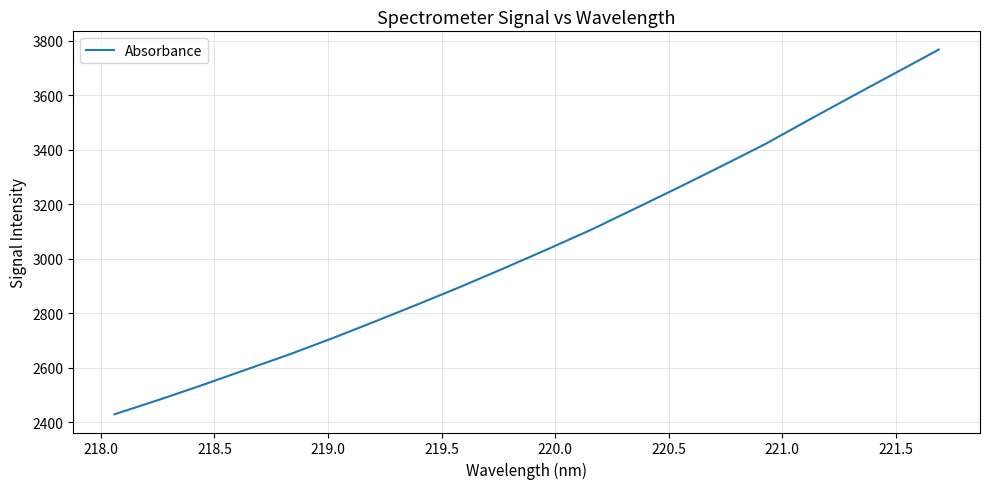

What is the minimum value shown in the chart?

2429.4